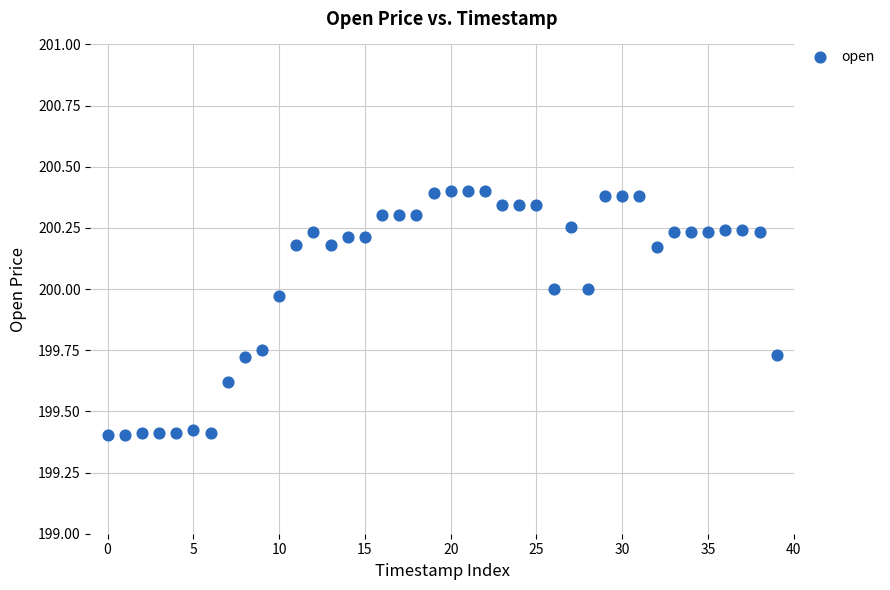

What is the range of Y values (max minus min)?

1.0